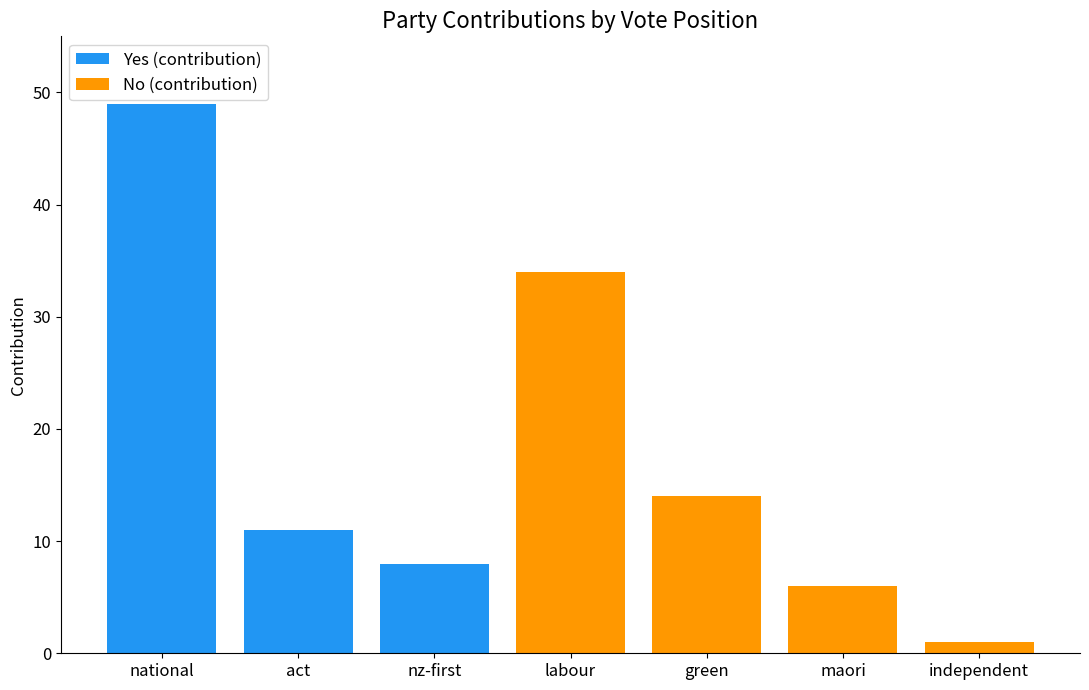

What is the difference between the Yes (contribution) values at maori and act?

11